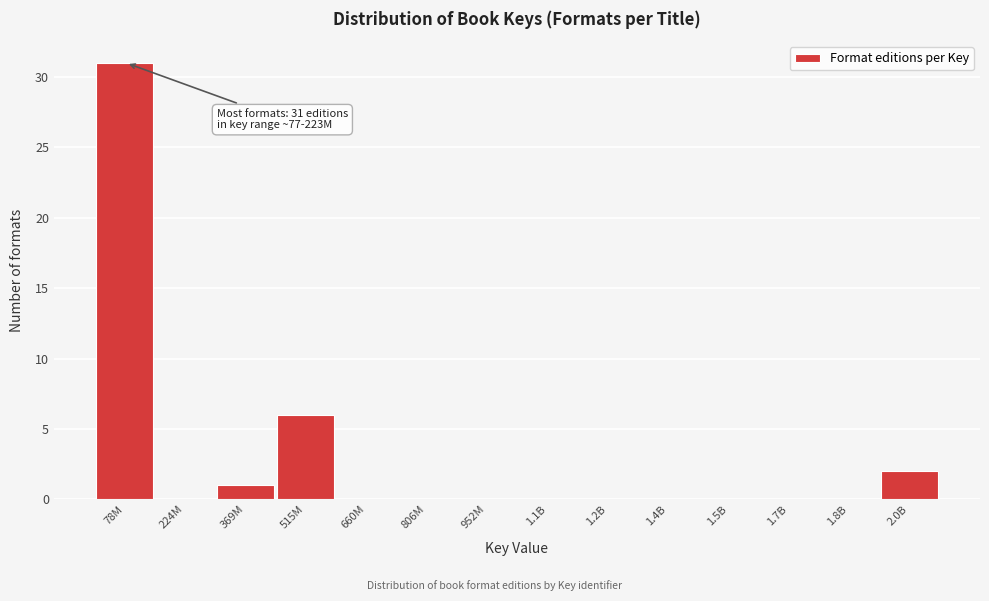

Reading left to right, what are all the values shown in this chart?

78M=31	224M=0	369M=1	515M=6	660M=0	806M=0	952M=0	1.1B=0	1.2B=0	1.4B=0	1.5B=0	1.7B=0	1.8B=0	2.0B=2